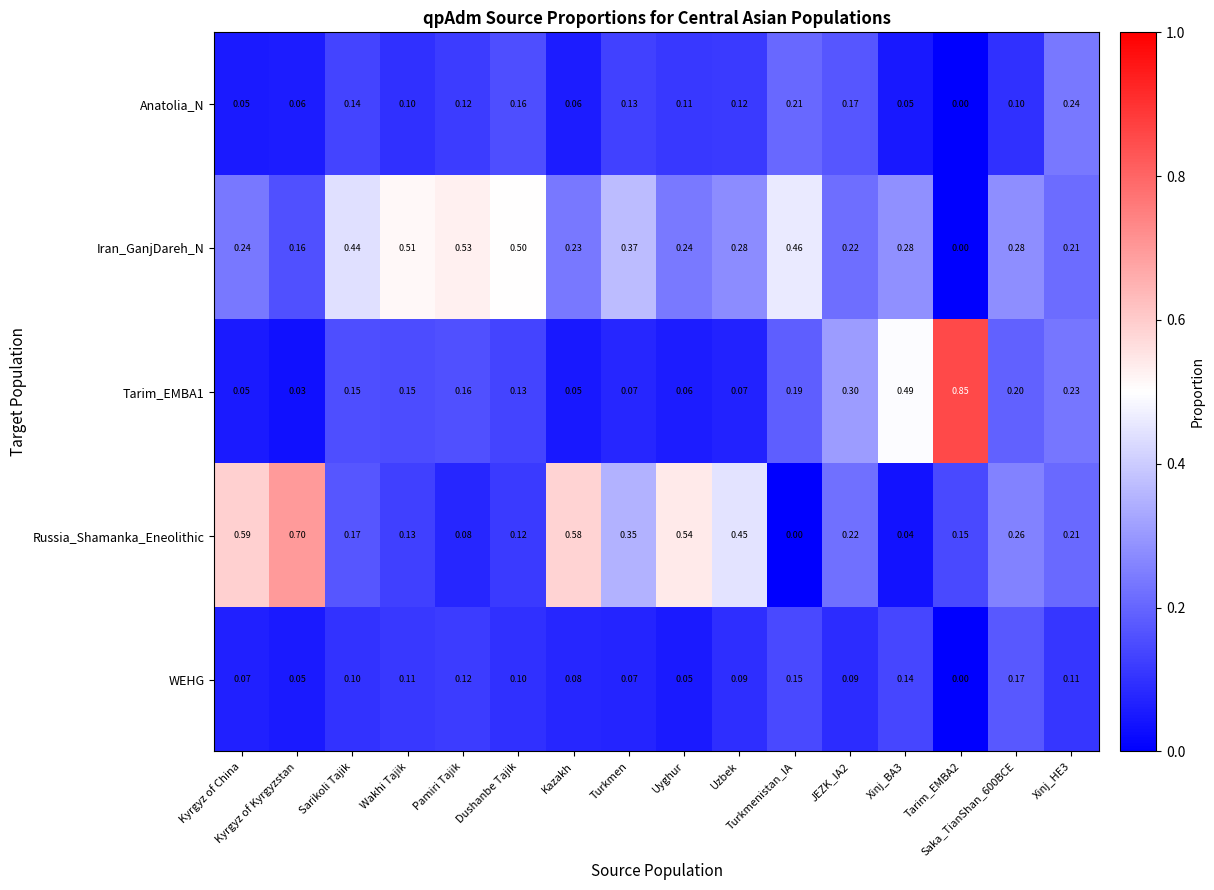

Which series has the largest total across all categories?

Iran_GanjDareh_N